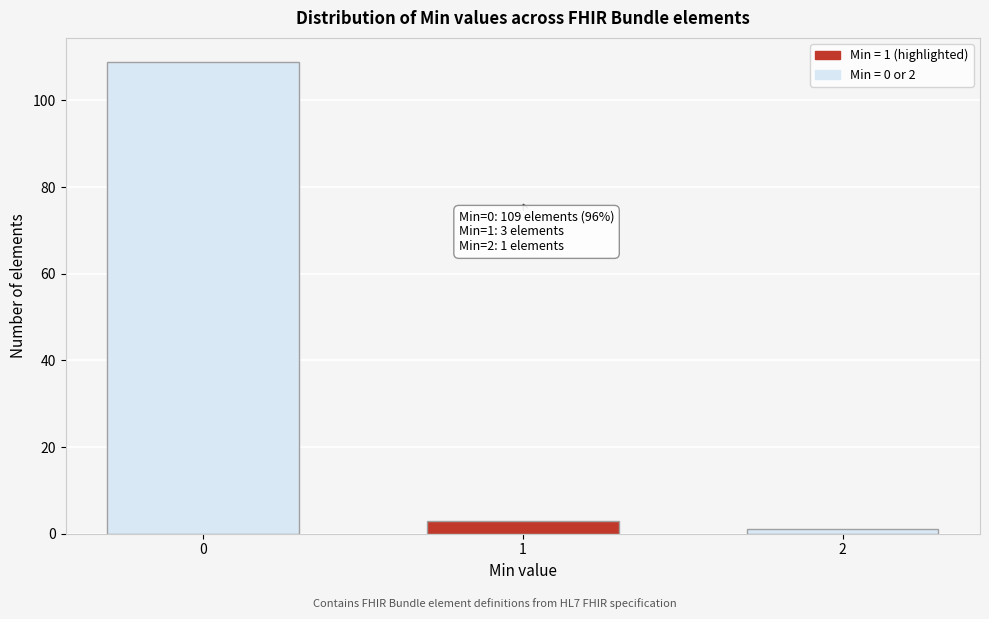

Reading left to right, transcribe all the data shown in this chart.

109	3	1